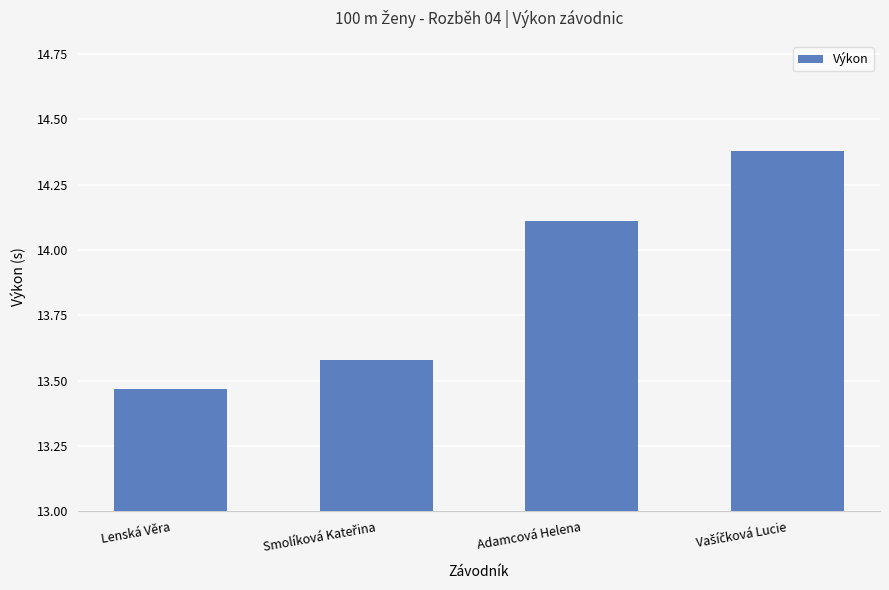

What is the change in value from Lenská Věra to Adamcová Helena?

+0.6